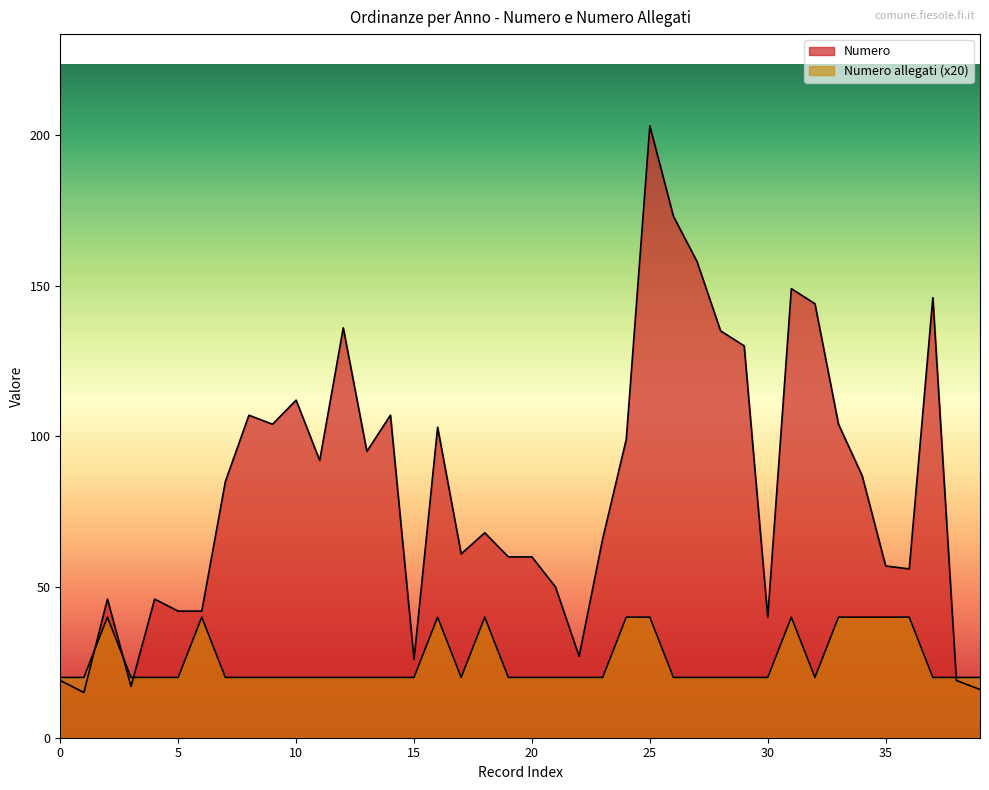

What are all the series names shown in the legend?

Numero, Numero allegati